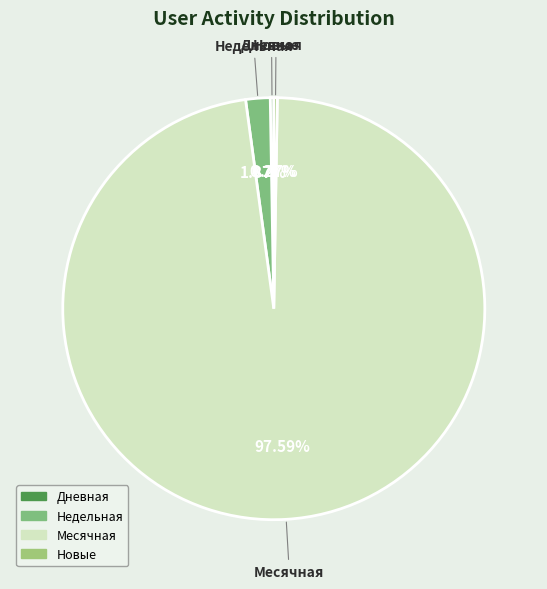

Is the sum of Месячная and Недельная greater than half?

Yes